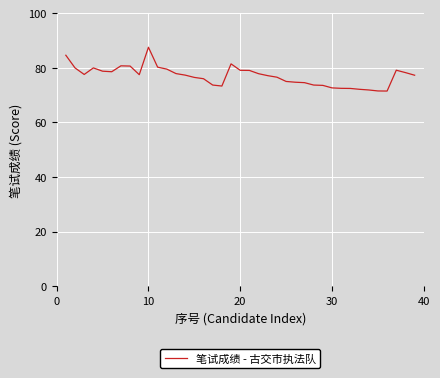

What is the difference between the maximum and minimum values?

16.0